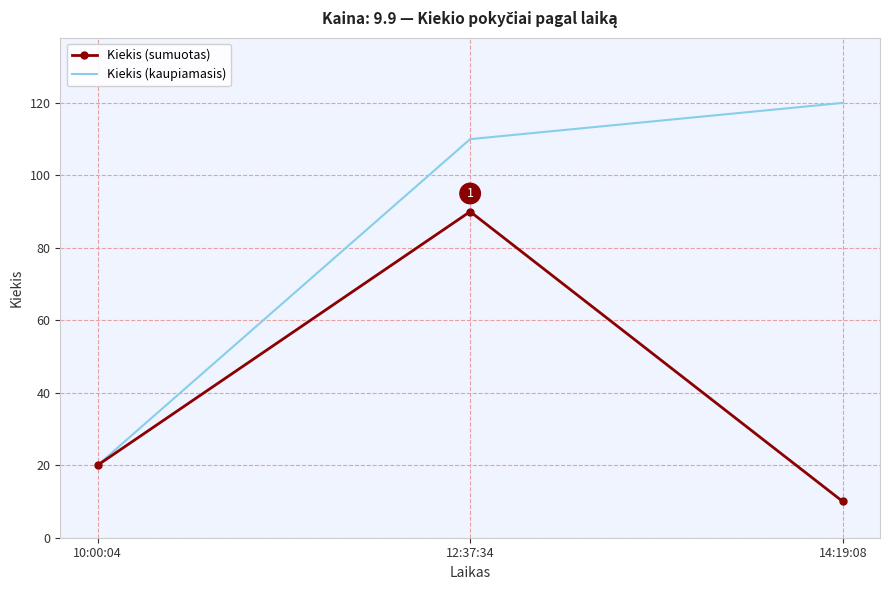

At how many categories does at least one series exceed 26?

2